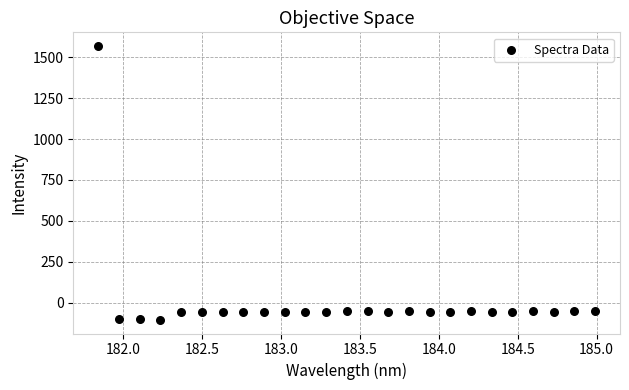

What is the range of Y values (max minus min)?

1674.1